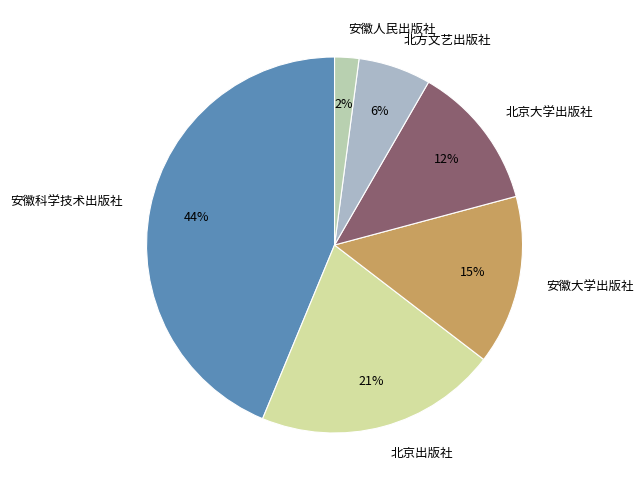

Which slice is the largest?

安徽科学技术出版社